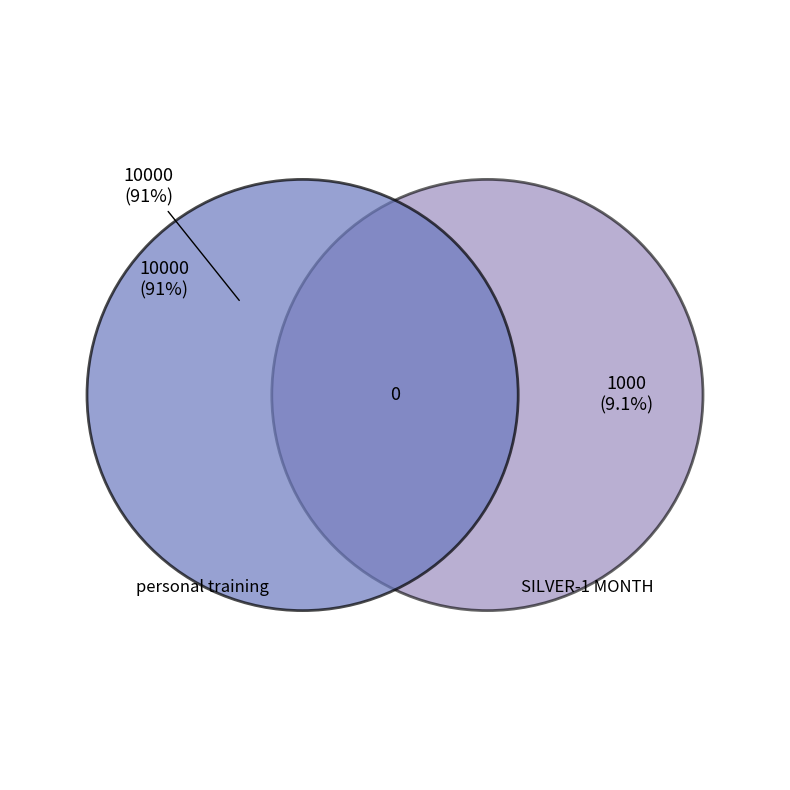

To the nearest percent, what portion does personal training represent?

91%